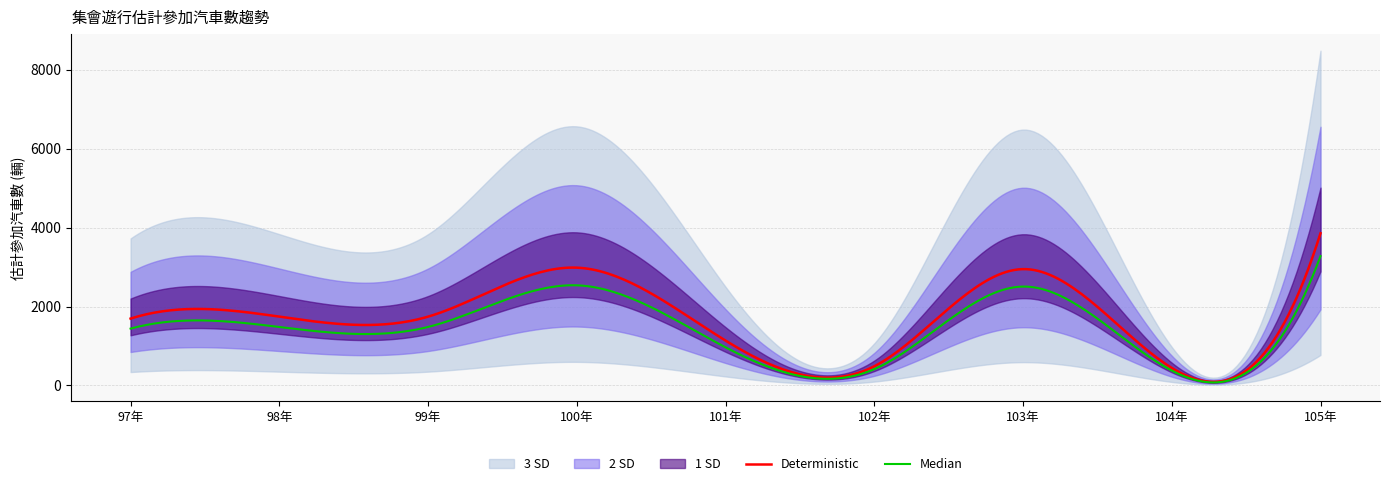

Reading left to right, extract all data points from this chart.

1694	1743	1743	2985	1136	485	2948	443	3857